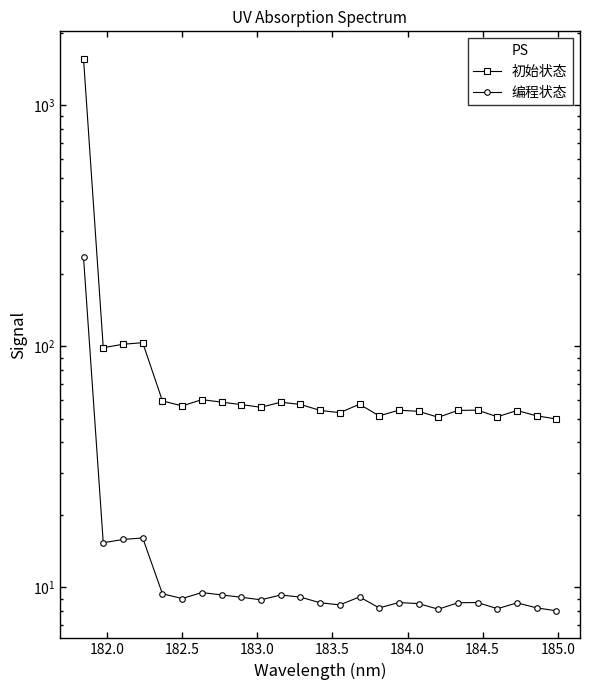

What is the difference between the maximum and minimum values in the 初始状态 series?

1509.9